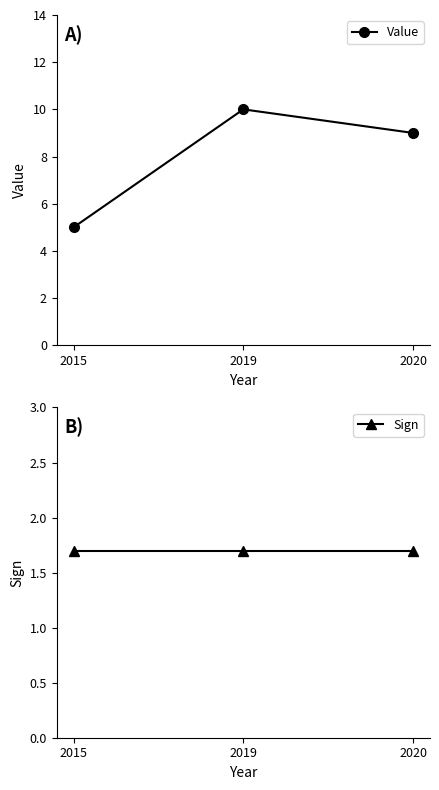

Rank the series by their maximum value, from lowest to highest.

Sign, Value